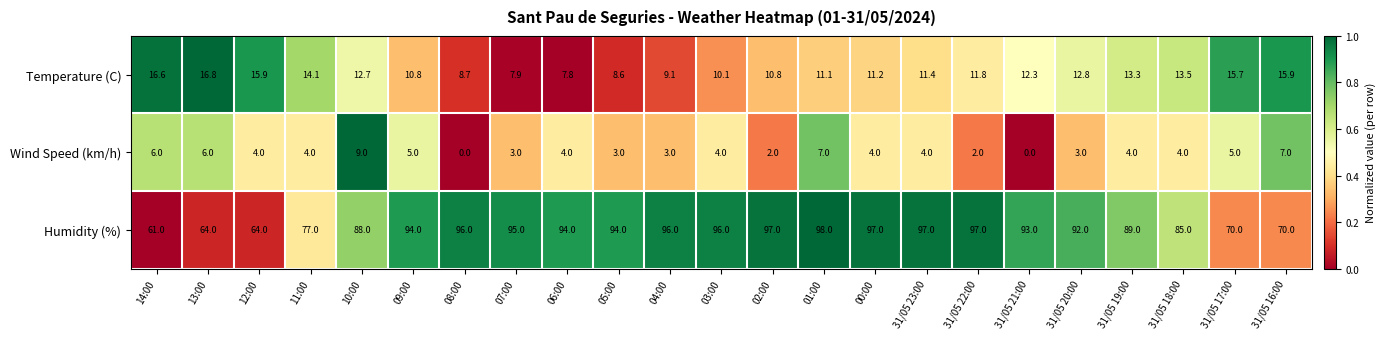

What is the total value across all series at 31/05 20:00?

107.8